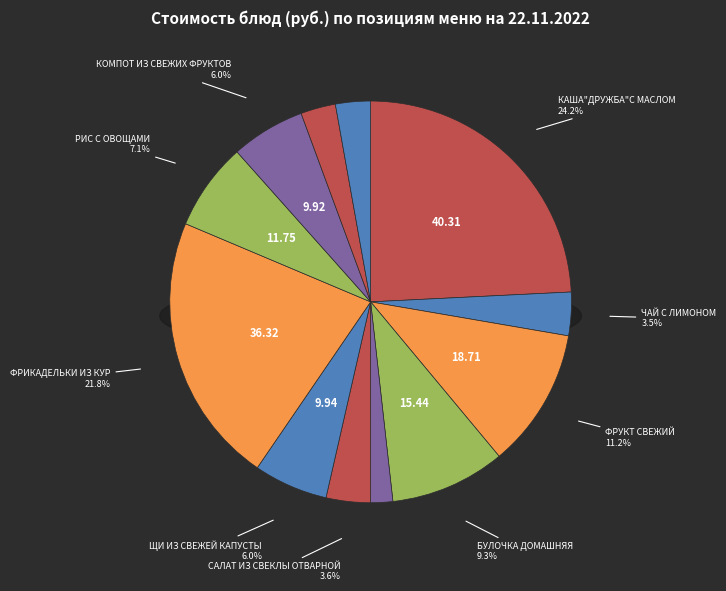

How many segments does this pie chart have?

12